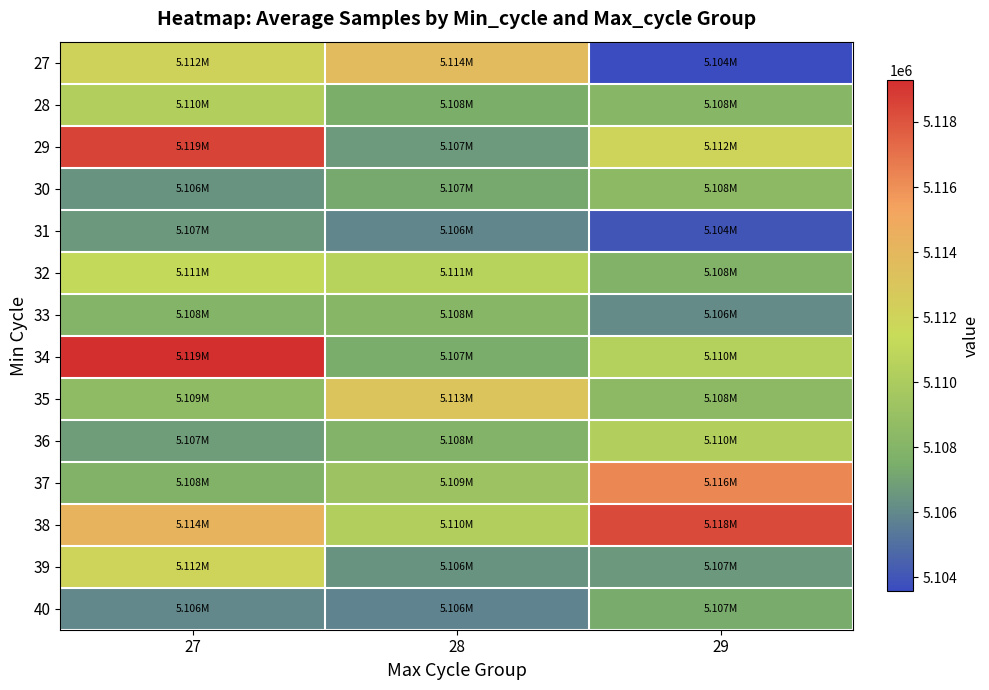

Reading left to right, what are all the values shown in this chart?

27: 27=5112068	28=5113730	29=5103567
28: 27=5110335	28=5107556	29=5108223
29: 27=5118585	28=5106671	29=5111977
30: 27=5106419	28=5107278	29=5108478
31: 27=5106589	28=5105954	29=5103962
32: 27=5111199	28=5110632	29=5107818
33: 27=5107929	28=5108225	29=5106087
34: 27=5119291	28=5107485	29=5110400
35: 27=5108578	28=5113053	29=5108473
36: 27=5106771	28=5107927	29=5110353
37: 27=5107818	28=5109263	29=5116340
38: 27=5114199	28=5110335	29=5118342
39: 27=5111982	28=5106419	29=5106589
40: 27=5105980	28=5105789	29=5107429